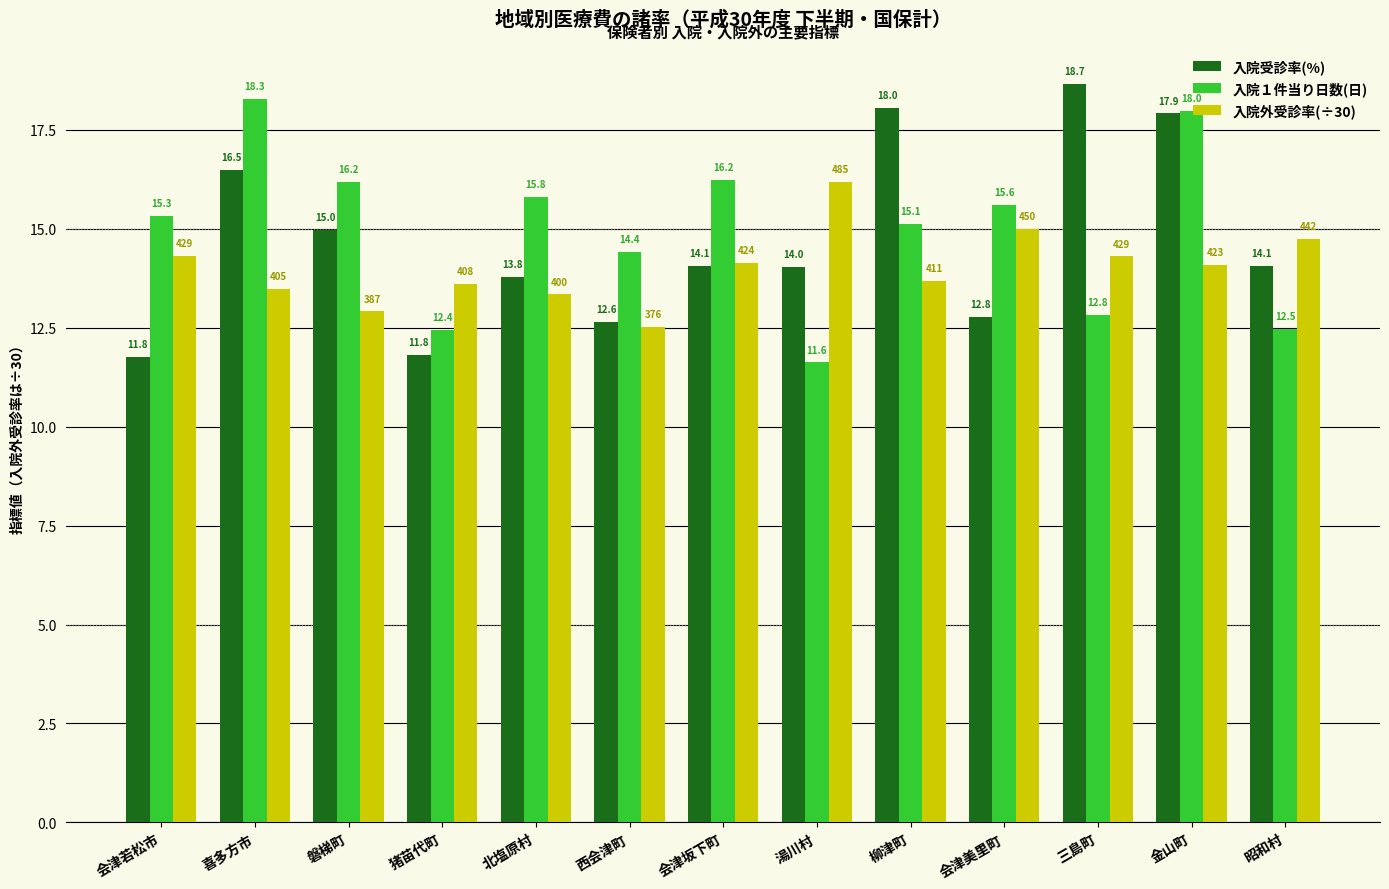

Rank the series at 三島町 from lowest to highest value.

入院１件当り日数(日), 入院外受診率(÷30), 入院受診率(%)